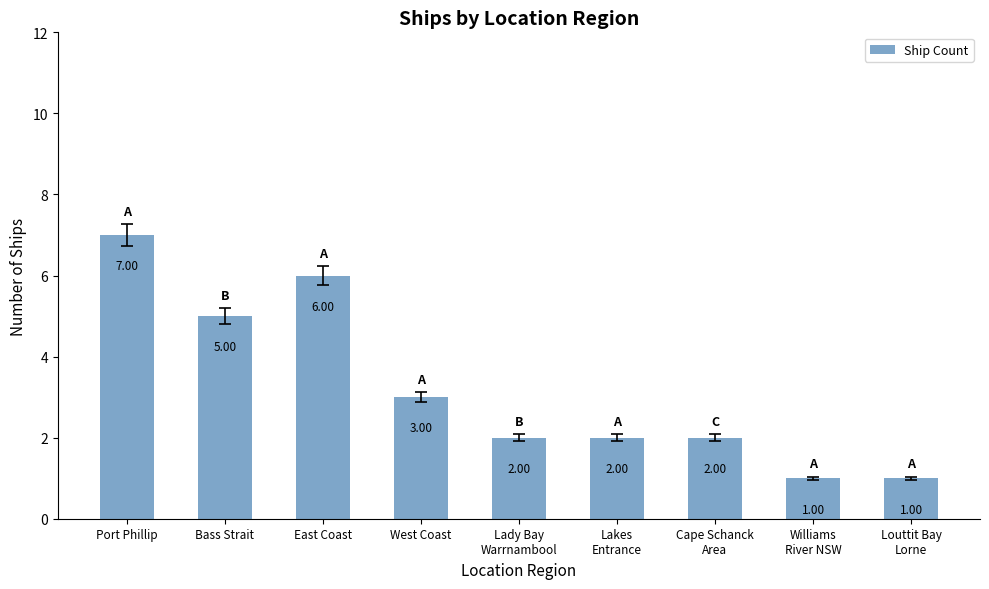

Which label corresponds to the largest value in the chart?

Port Phillip